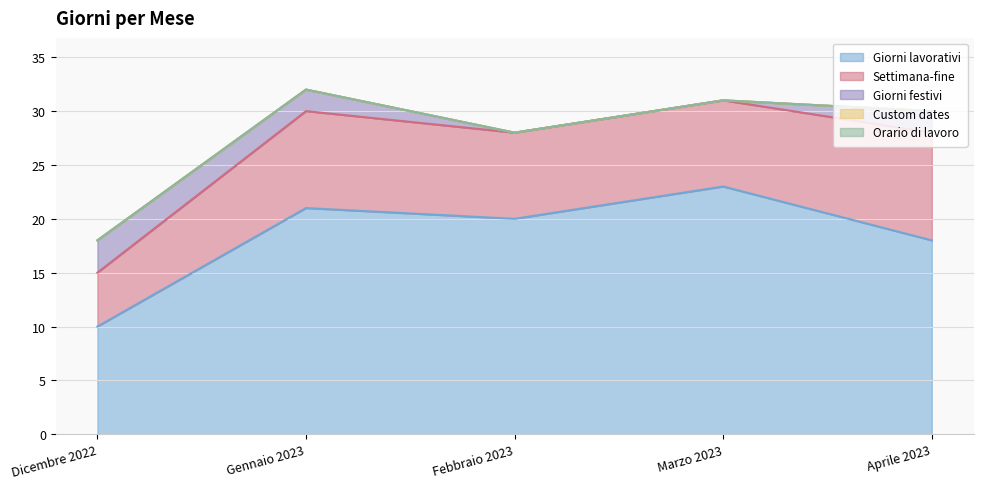

Which category has the highest value in the Giorni lavorativi series?

Marzo 2023